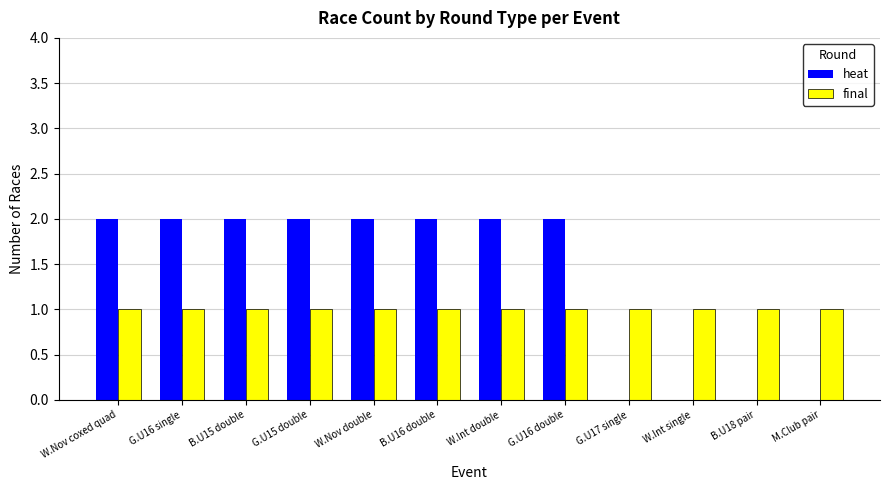

Reading right to left, transcribe all the data shown in this chart.

heat: 0	0	0	0	2	2	2	2	2	2	2	2
final: 1	1	1	1	1	1	1	1	1	1	1	1